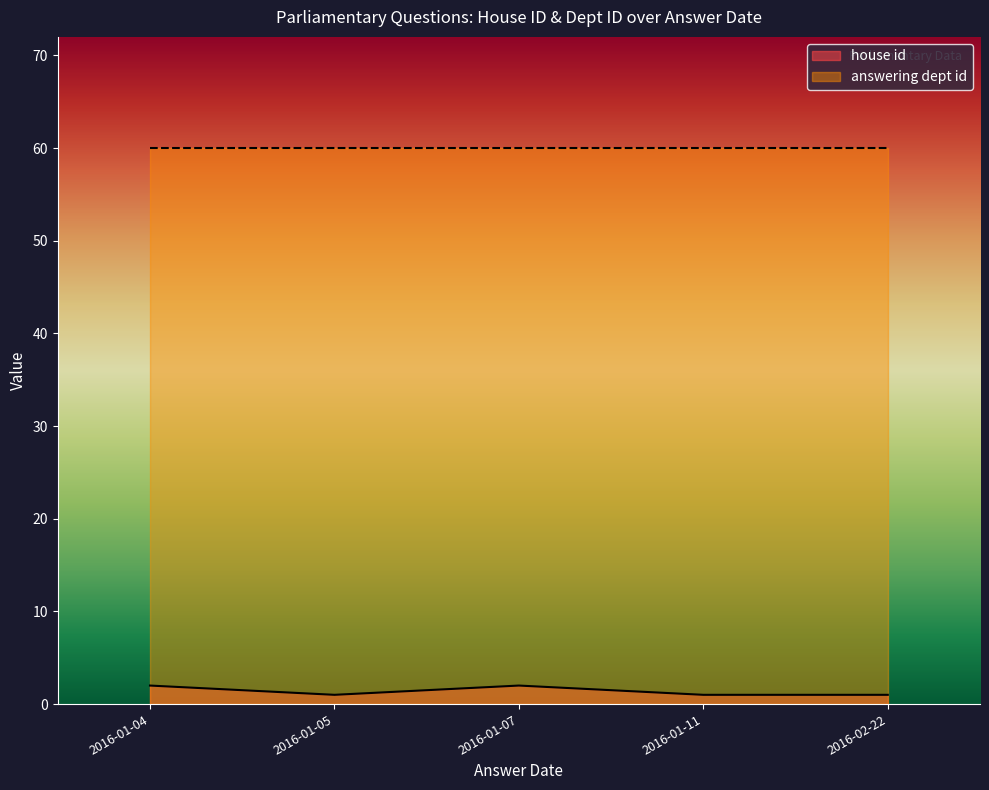

True or false: answering dept id has more than 2 interior local peaks.

False